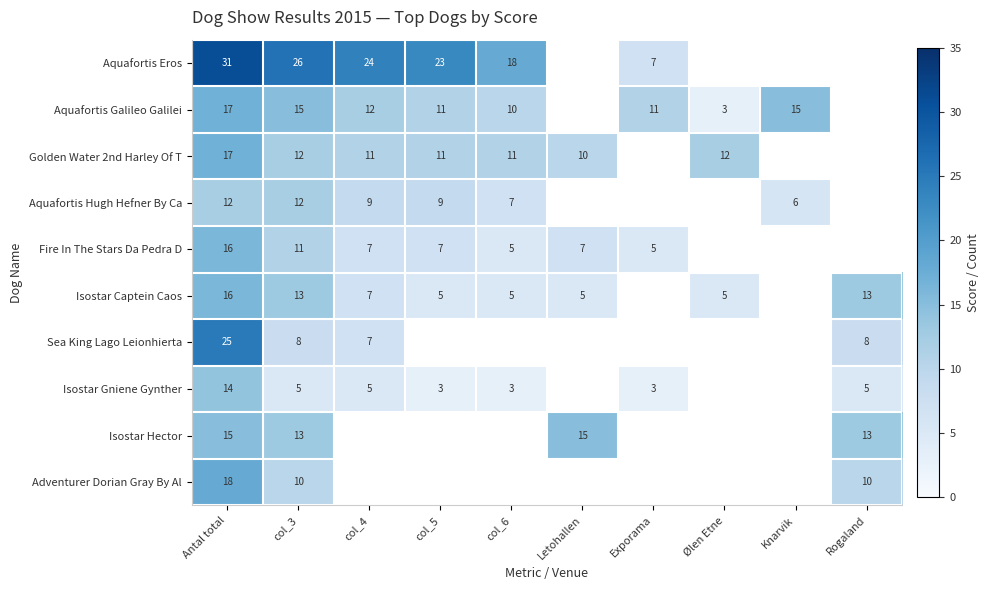

What is the spread (max minus min) of values at Antal total?

19